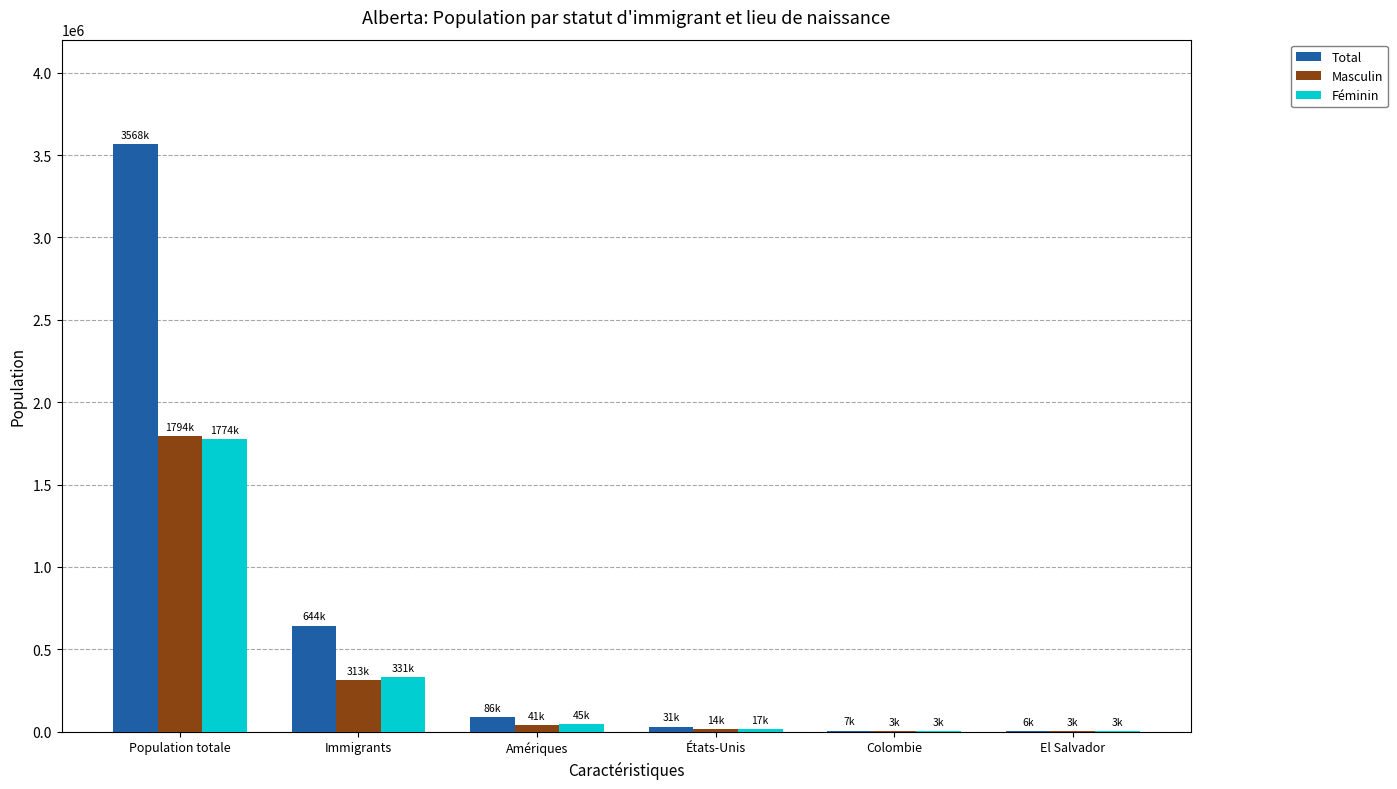

Which category has the highest value in the Masculin series?

Population totale